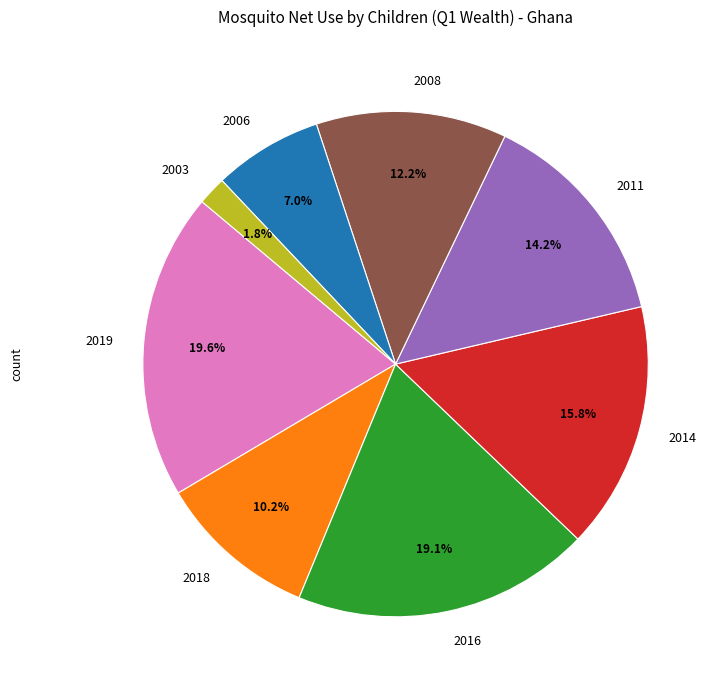

Does any single category account for the majority?

No